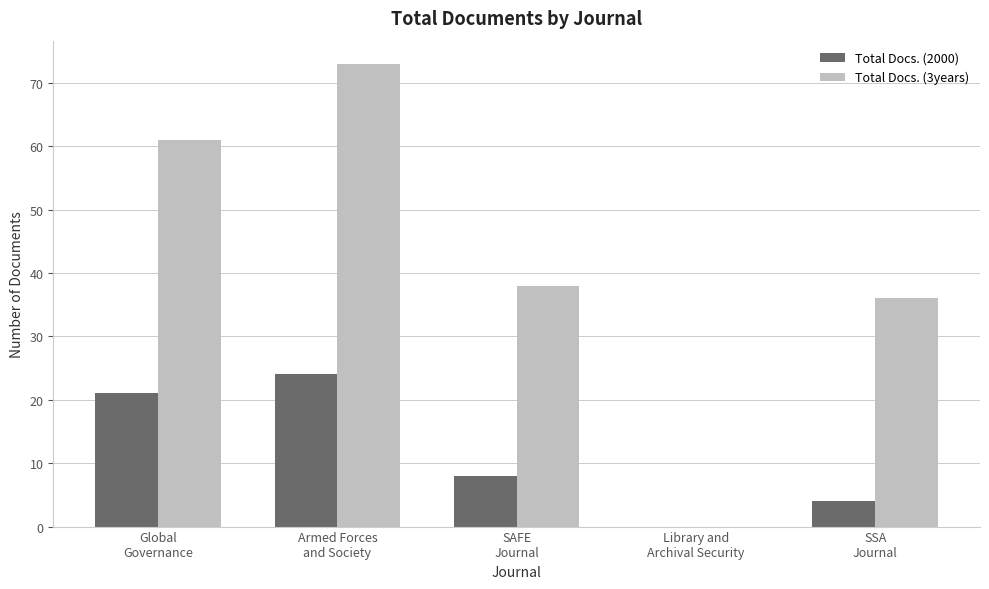

Reading left to right, transcribe all the data shown in this chart.

Total Docs. (2000): Global
Governance=21	Armed Forces
and Society=24	SAFE
Journal=8	Library and
Archival Security=0	SSA
Journal=4
Total Docs. (3years): Global
Governance=61	Armed Forces
and Society=73	SAFE
Journal=38	Library and
Archival Security=0	SSA
Journal=36